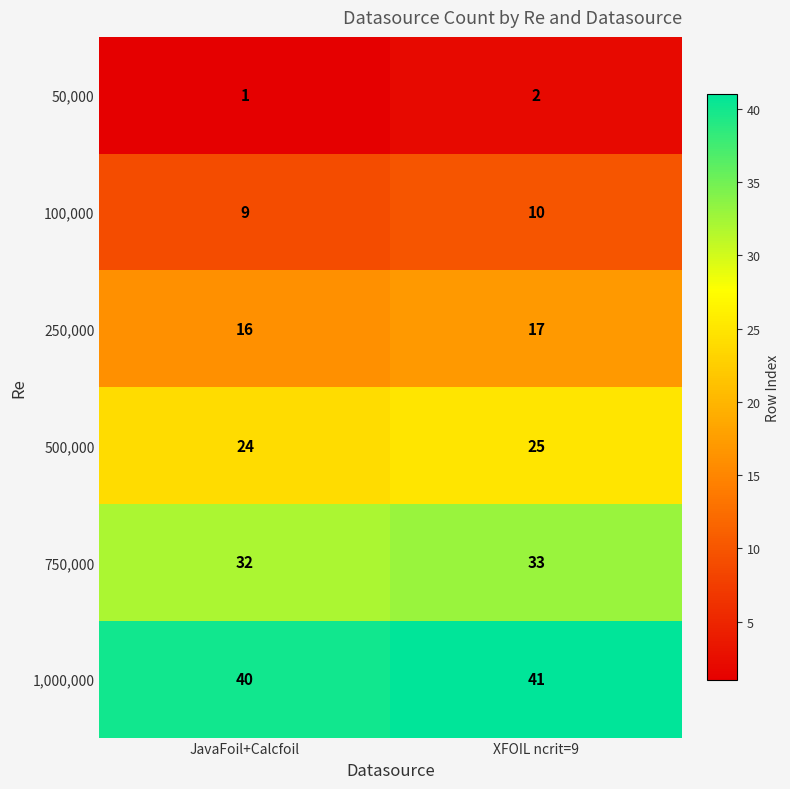

Reading left to right, extract all data points from this chart.

50,000: 1	2
100,000: 9	10
250,000: 16	17
500,000: 24	25
750,000: 32	33
1,000,000: 40	41